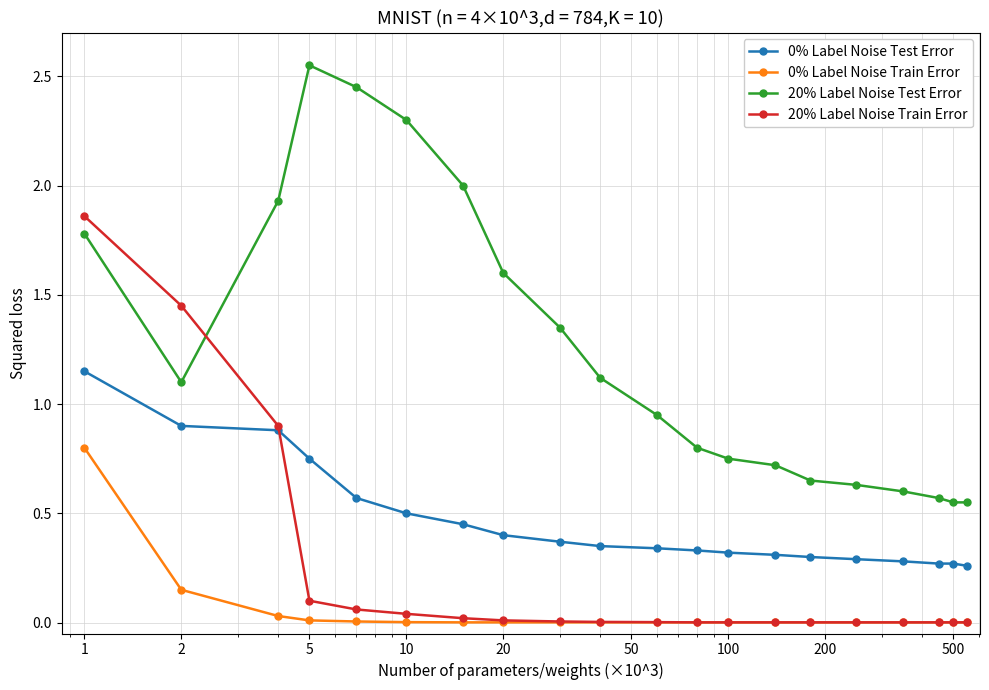

Which series has the largest total across all categories?

20% Label Noise Test Error